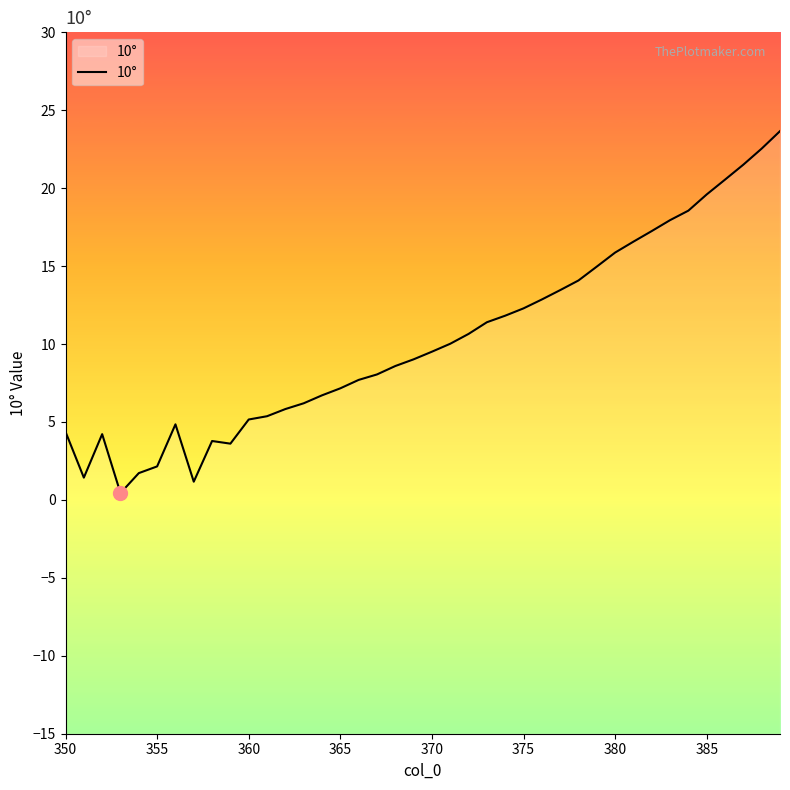

What is the difference between the maximum and minimum values?

23.2